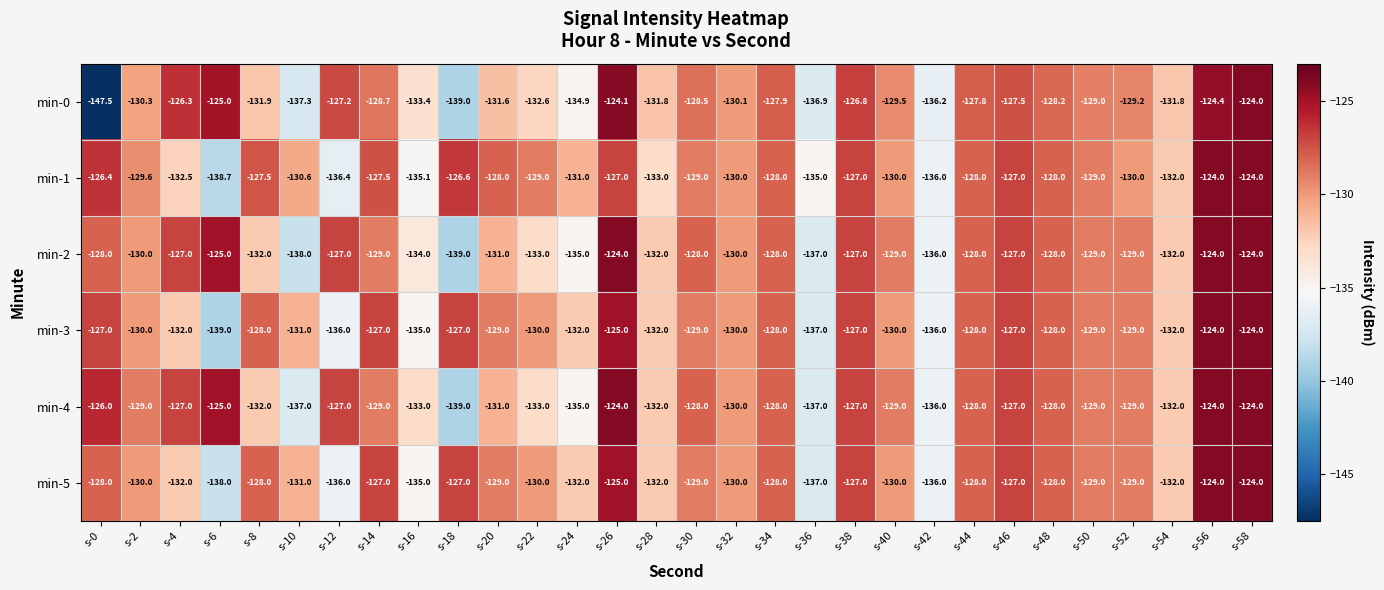

At which label does min-2 first exceed -129?

s-0